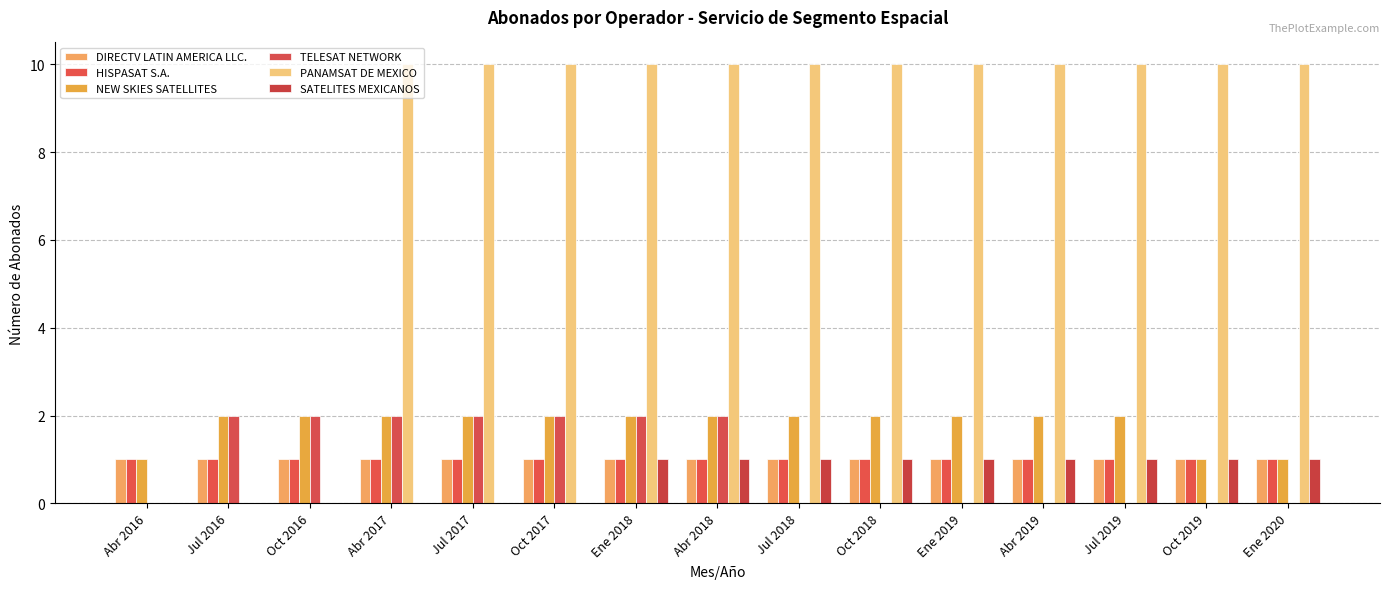

Is it true that NEW SKIES SATELLITES equals 1 at Jul 2016?

False